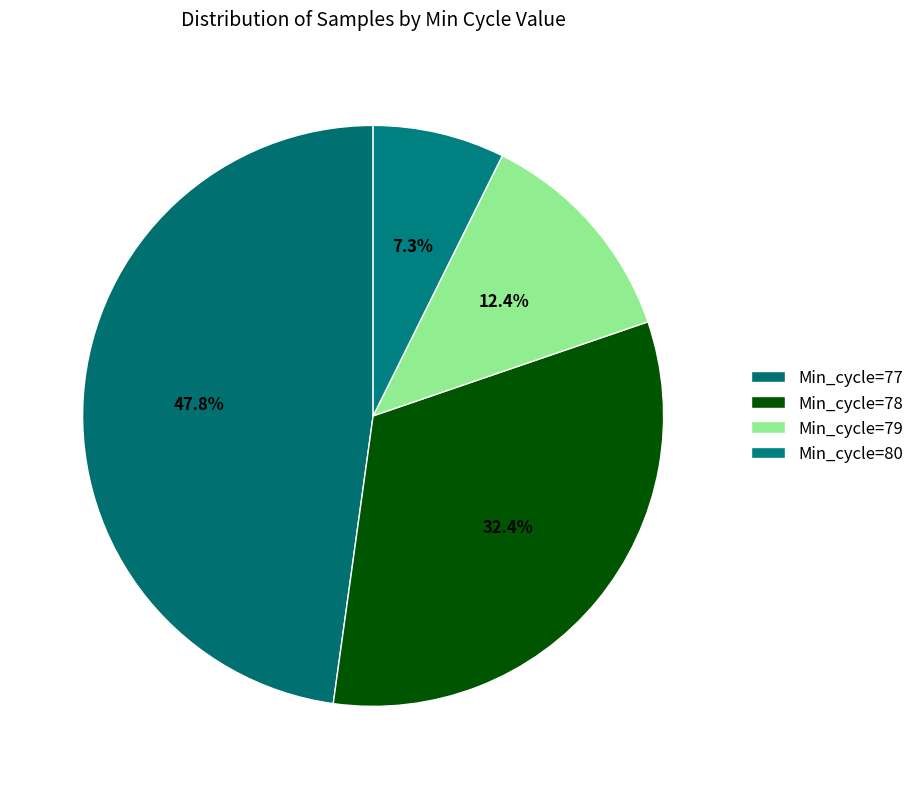

Which category has the smallest portion of the pie?

Min_cycle=80